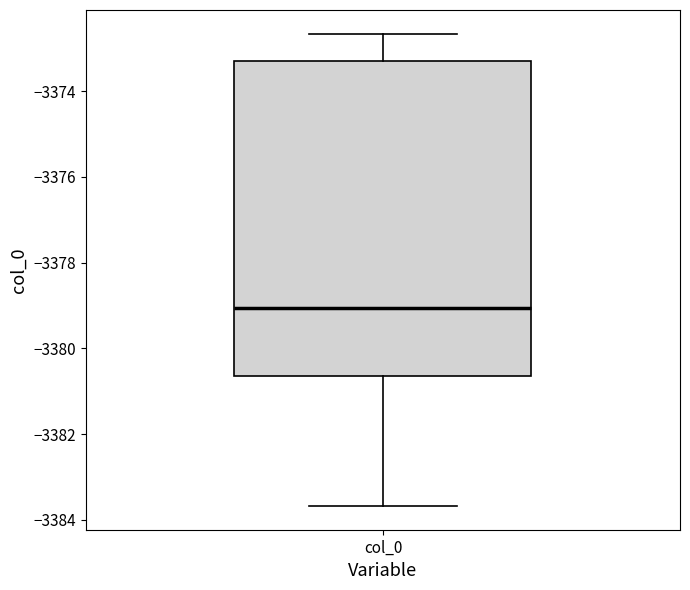

Transcribe this box plot: give where the median line is, the range the box spans, and where the two whiskers end, as read against the y-axis. The values are not printed on the chart, so give them approximately, as read against the axis.

median -3379.0, box -3380.6 to -3373.4, whiskers -3383.6 to -3372.6